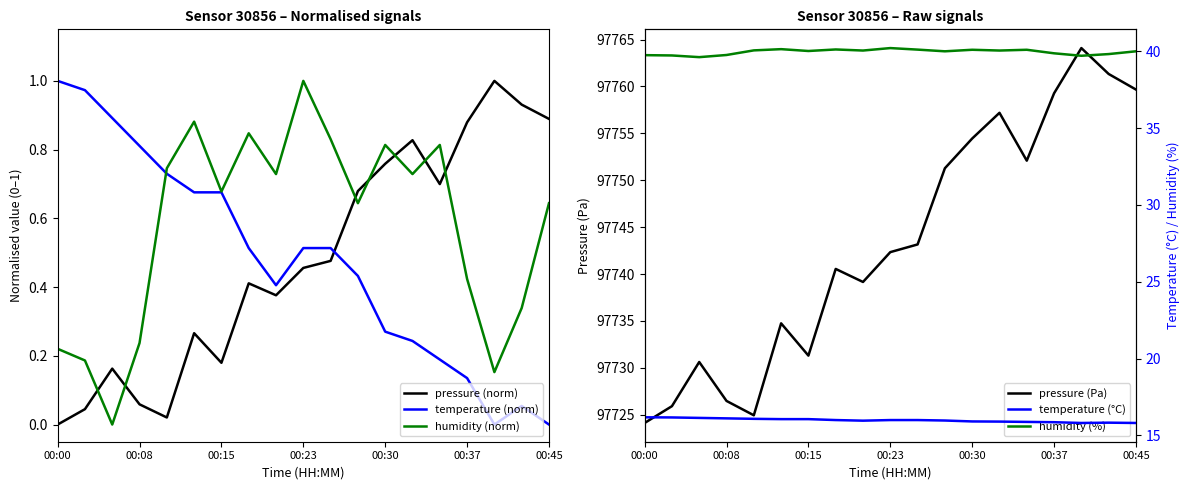

True or false: humidity (norm) and pressure (norm) intersect in this chart.

True